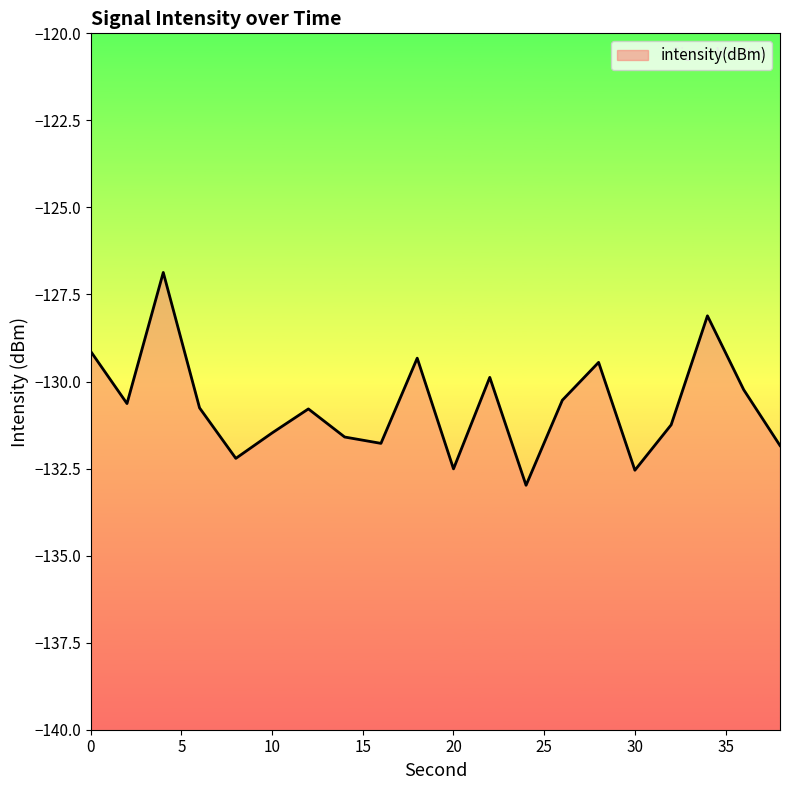

What is the difference between the values at 18 and 28?

0.1